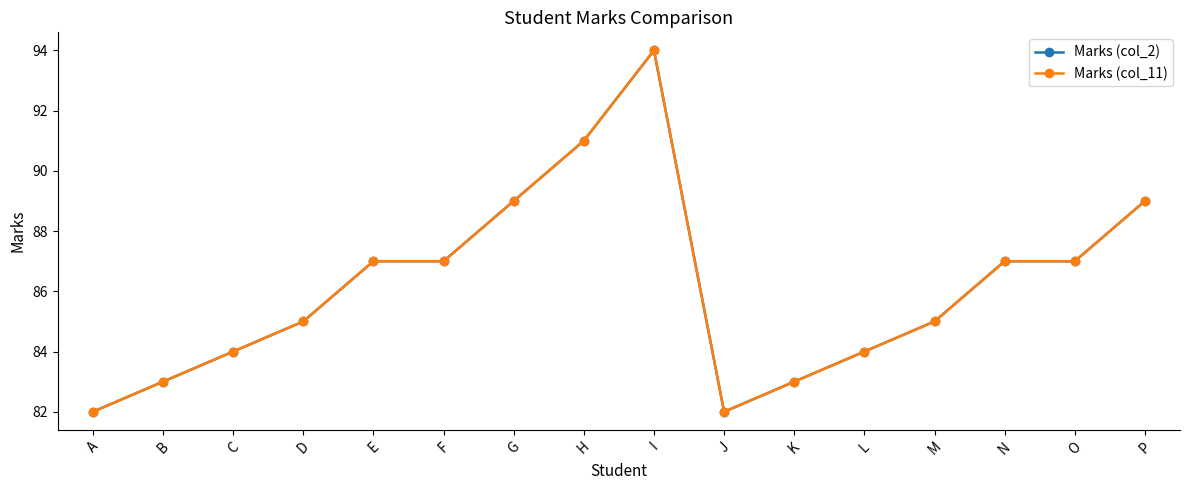

Is this an area chart (filled region under the line)?

No